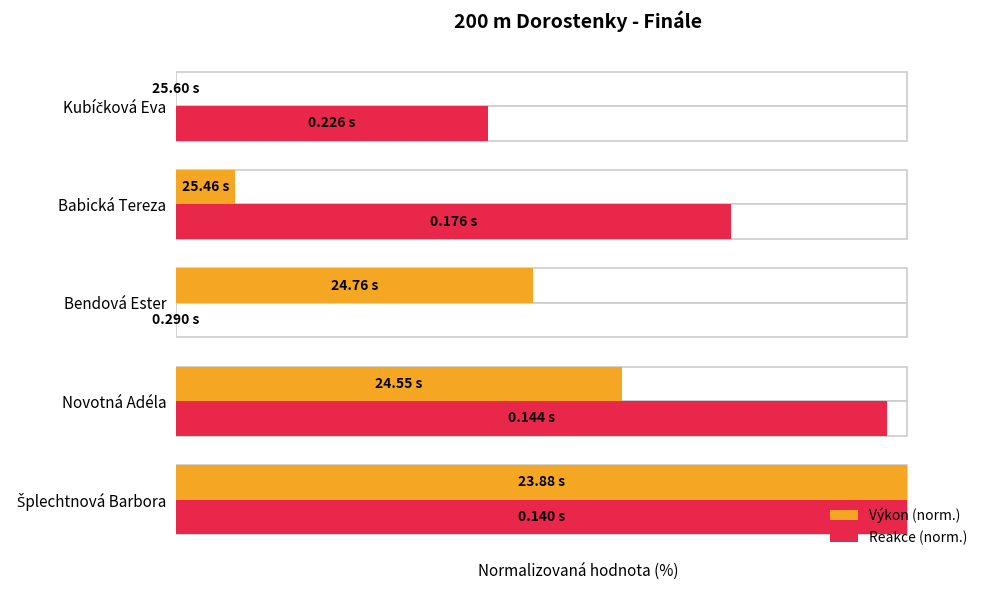

What is the value of the Výkon (norm.) bar at the 1st from the left?

100.0